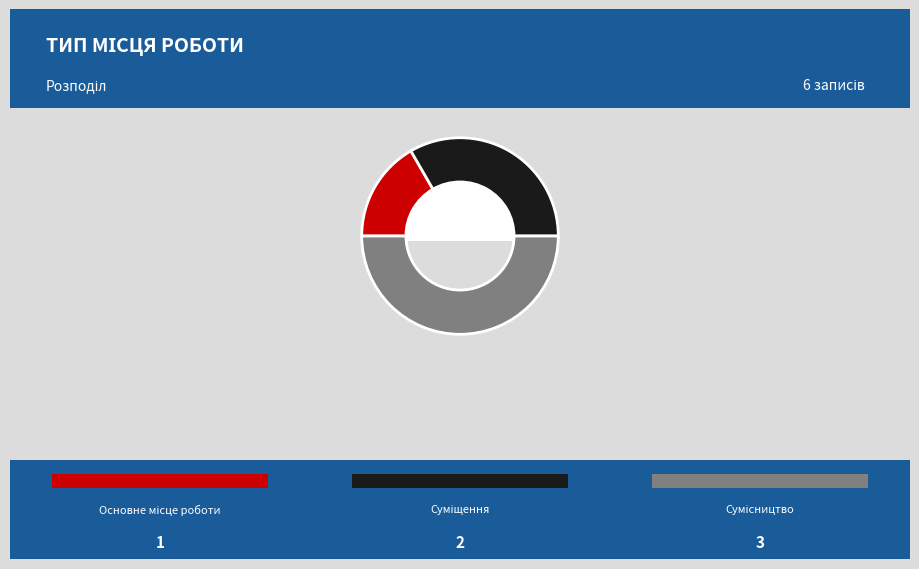

How many slices are in this pie chart?

3